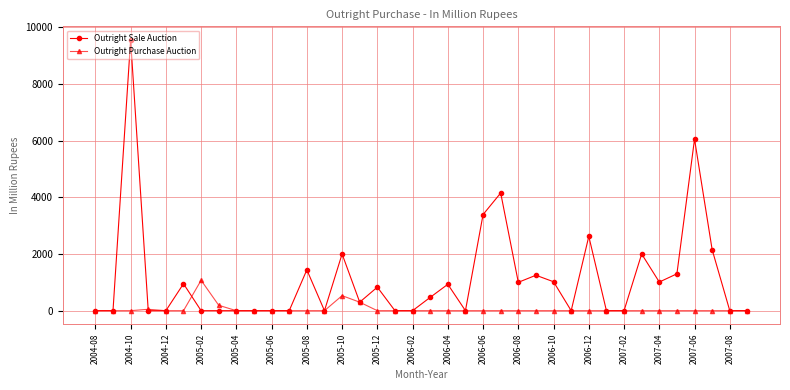

How many lines are shown in the chart?

2